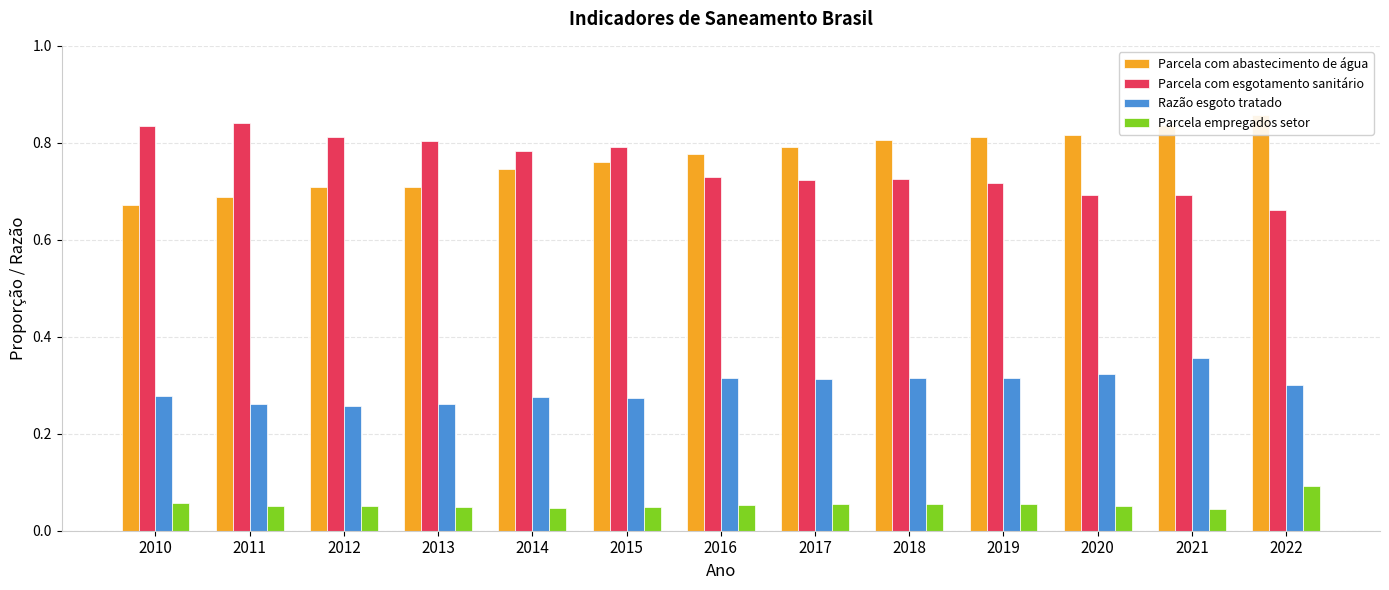

List the labels in order of Parcela com esgotamento sanitário value, smallest first.

2022, 2020, 2021, 2019, 2017, 2018, 2016, 2014, 2015, 2013, 2012, 2010, 2011